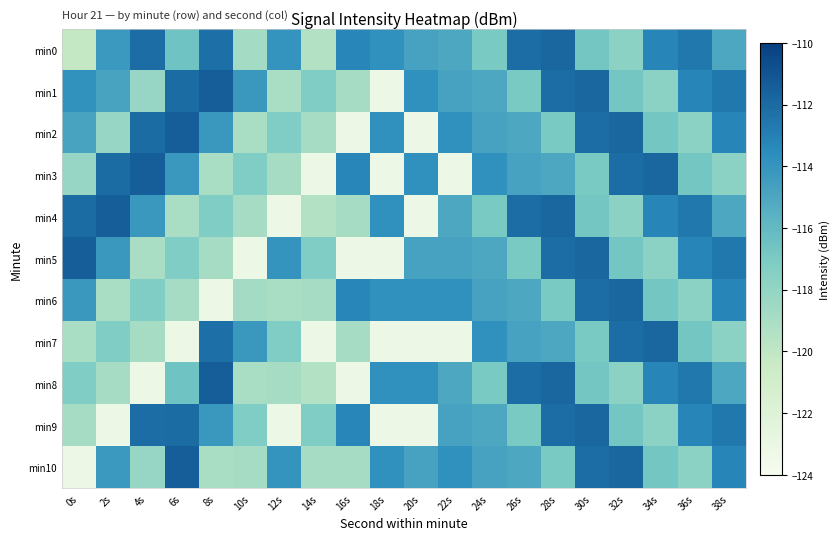

What is the total value across all series at 0s?

-1282.9